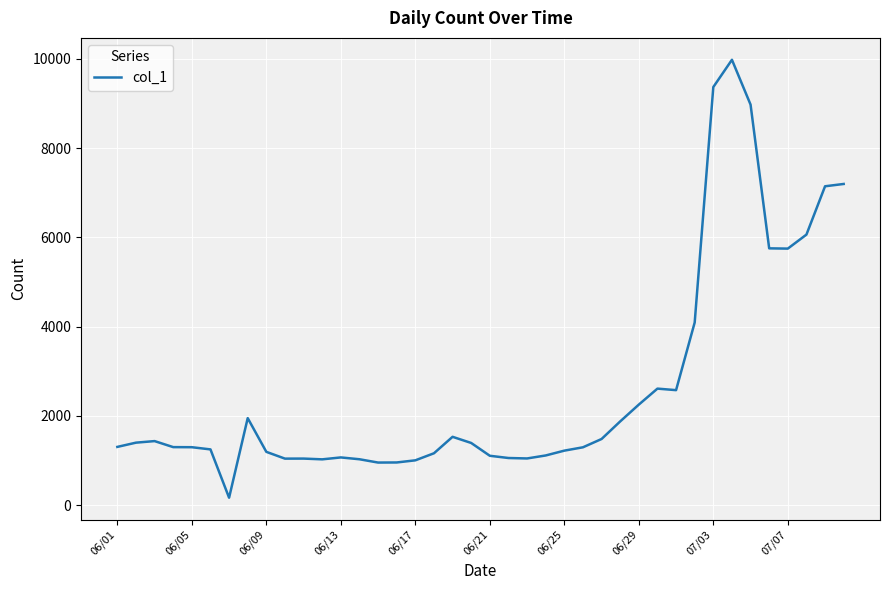

What is the greatest value displayed?

9980